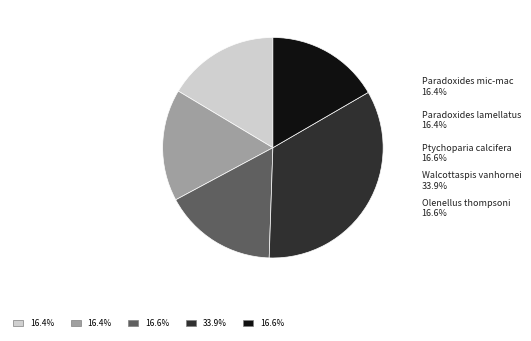

Which slice is the largest?

Walcottaspis vanhornei (Walcott, 1914)